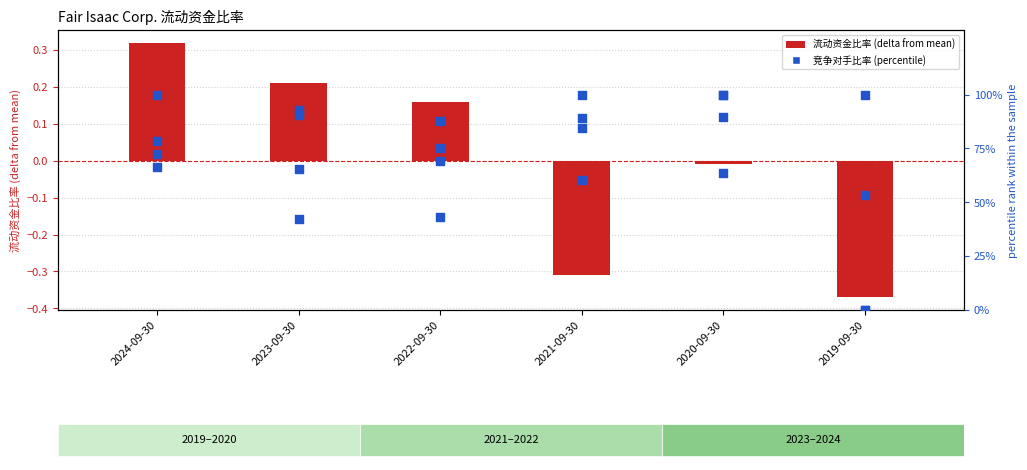

At how many categories does at least one series exceed 71?

6